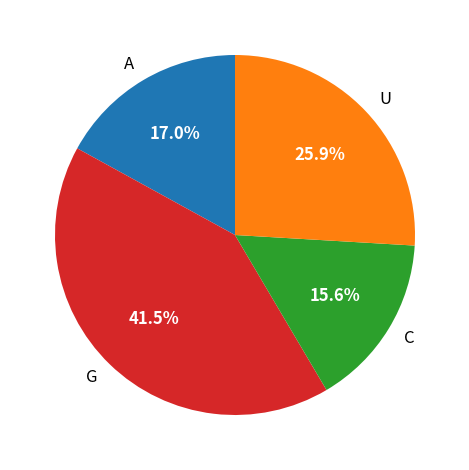

Between U and A, which is larger?

U